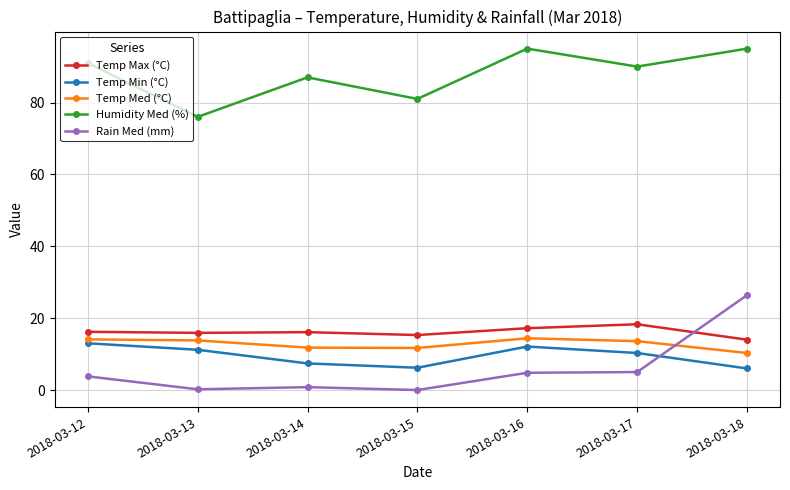

True or false: Temp Med (°C) and Temp Max (°C) cross at least once.

False